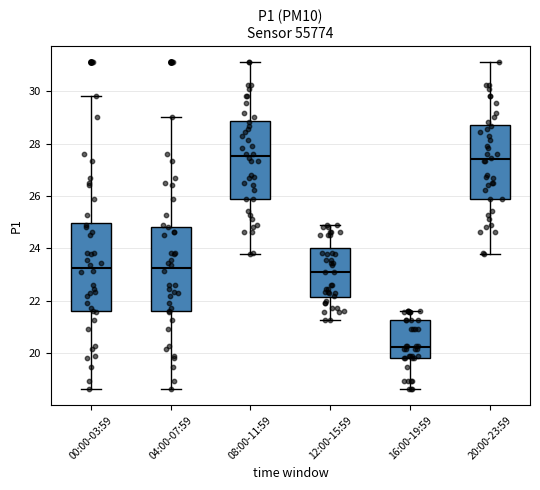

Reading left to right, read every box against the y-axis: the position of its median line, the range the box covers, and the ends of its whiskers. The values are not printed on the chart, so give them approximately, as read against the axis.

00:00-03:59: median 23.2, box 21.6 to 25.0, whiskers 18.6 to 29.8
04:00-07:59: median 23.2, box 21.6 to 24.8, whiskers 18.6 to 29.0
08:00-11:59: median 27.6, box 25.8 to 28.8, whiskers 23.8 to 31.2
12:00-15:59: median 23.0, box 22.2 to 24.0, whiskers 21.2 to 24.8
16:00-19:59: median 20.2, box 19.8 to 21.2, whiskers 18.6 to 21.6
20:00-23:59: median 27.4, box 25.8 to 28.8, whiskers 23.8 to 31.2